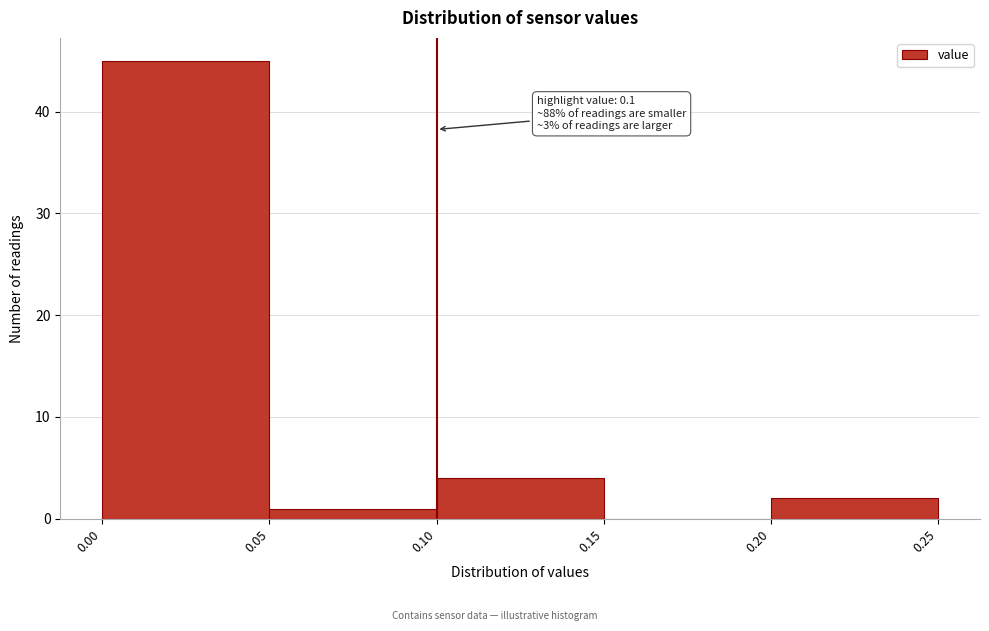

Over which range of the x-axis is the bar tallest?

0.00 to 0.05